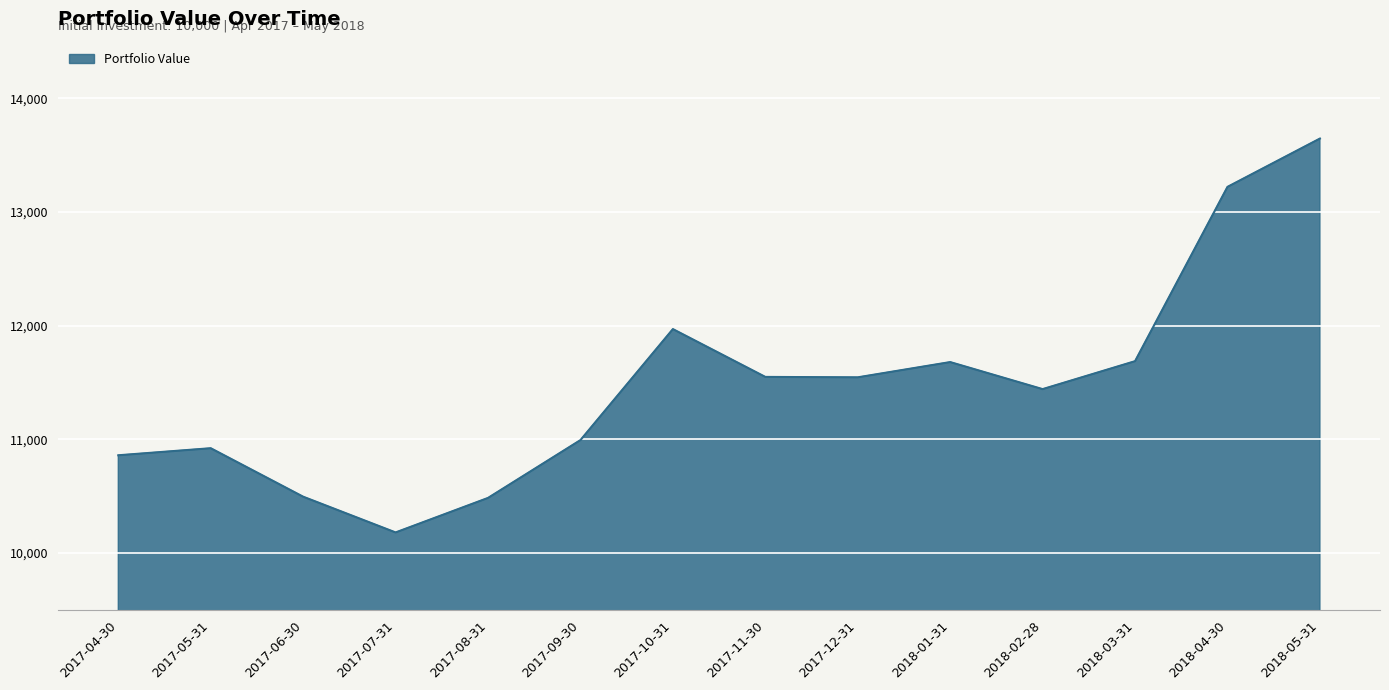

At which category does the data reach its first local peak?

2017-05-31